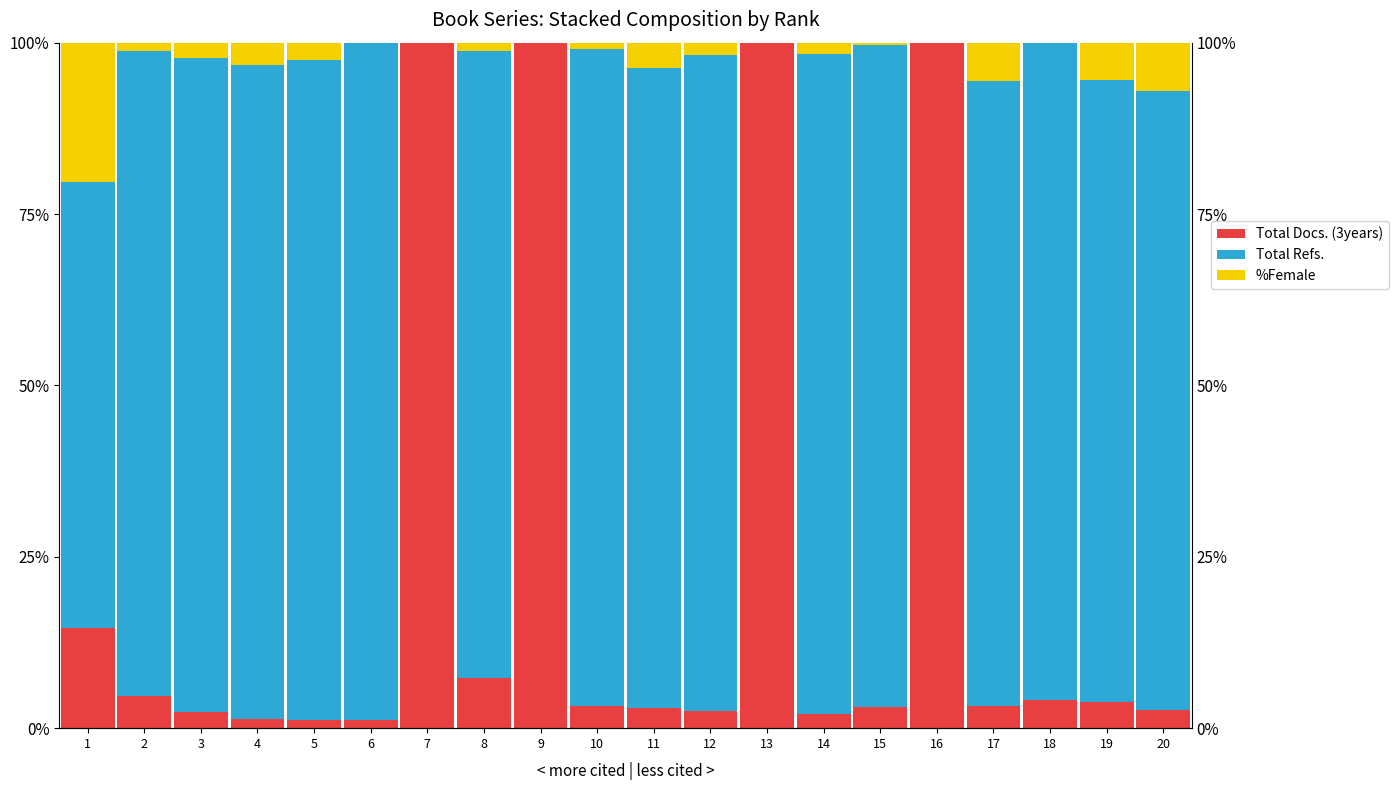

At which category is the sum across all series the highest?

11